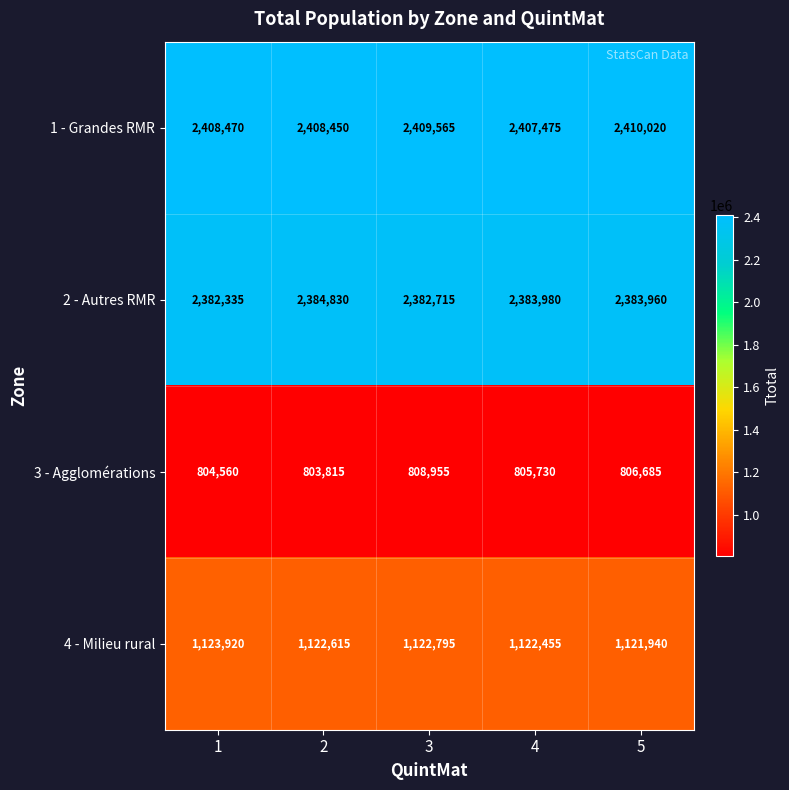

Which series changed the most between 1 and 5?

3 - Agglomérations